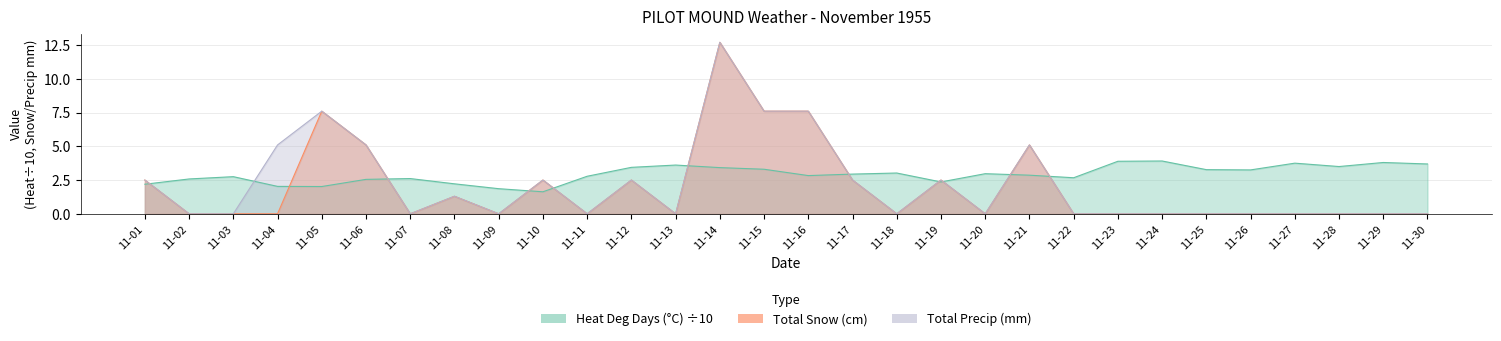

At which category does the chart reach its minimum across all series?

11-02